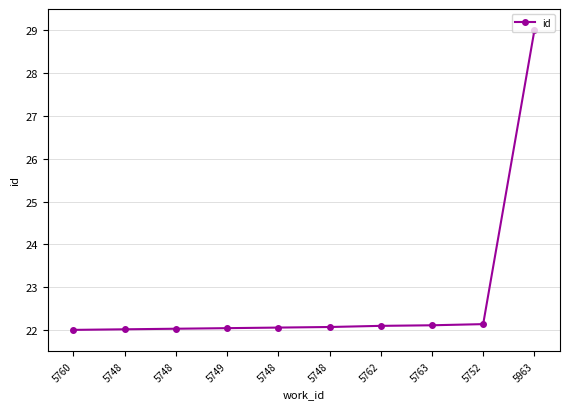

What is the change in value from 5748 to 5752?

+0.1